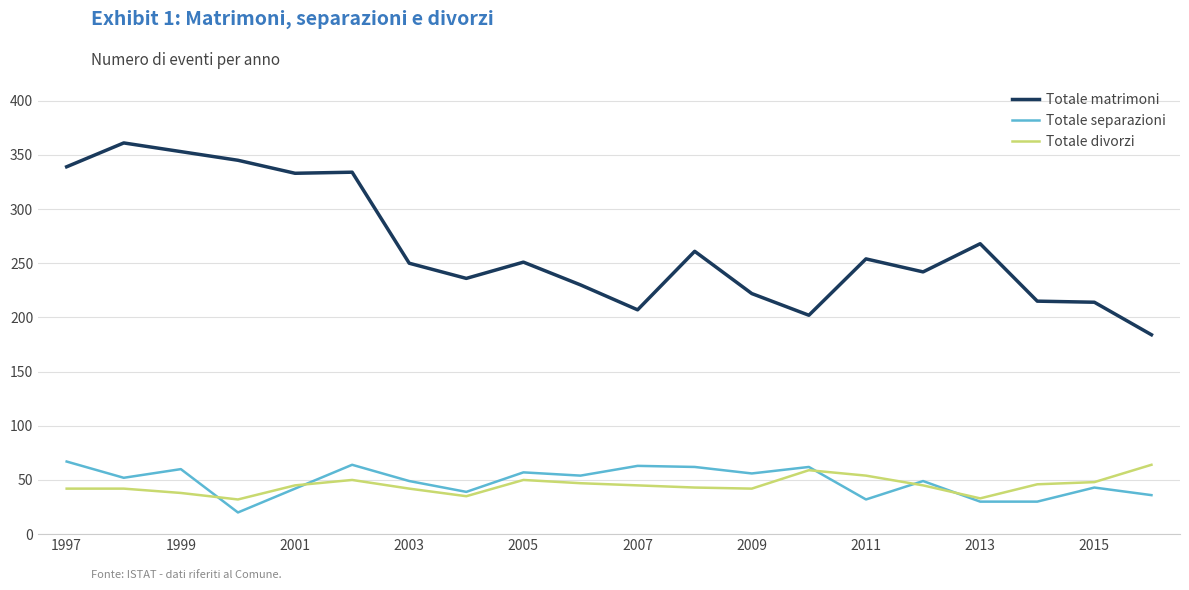

Which series has the largest total across all categories?

Totale matrimoni